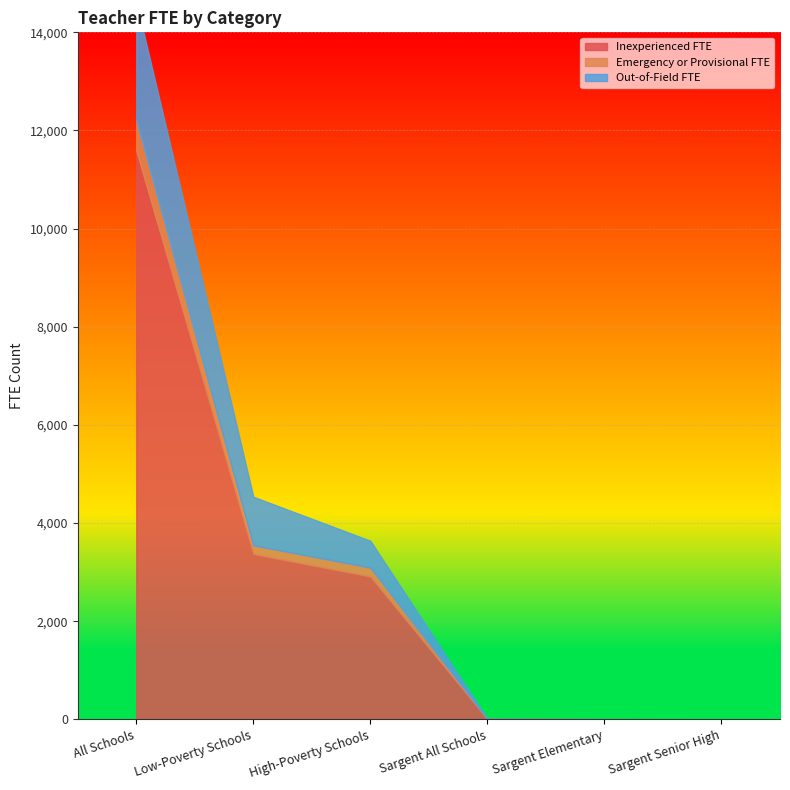

Which series has the widest spread of values?

Inexperienced FTE